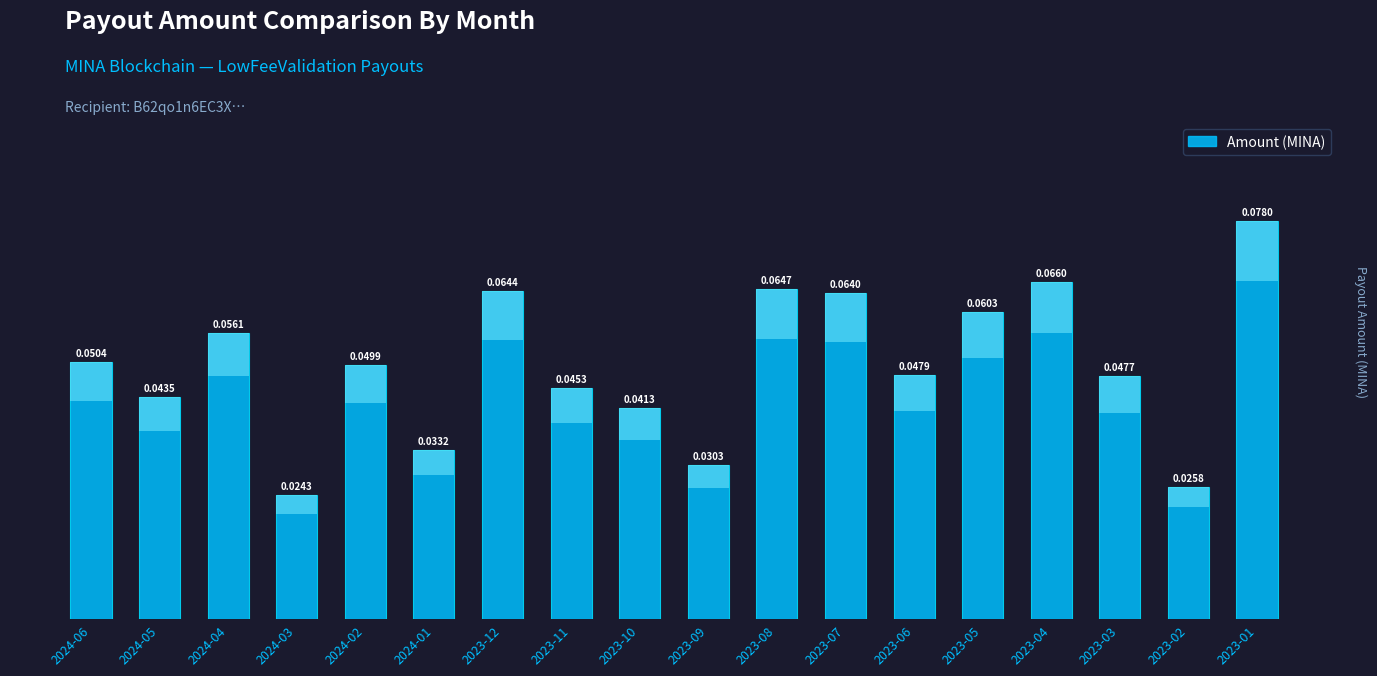

Rank the categories by value from highest to lowest.

2023-01, 2023-04, 2023-08, 2023-12, 2023-07, 2023-05, 2024-04, 2024-06, 2024-02, 2023-06, 2023-03, 2023-11, 2024-05, 2023-10, 2024-01, 2023-09, 2023-02, 2024-03